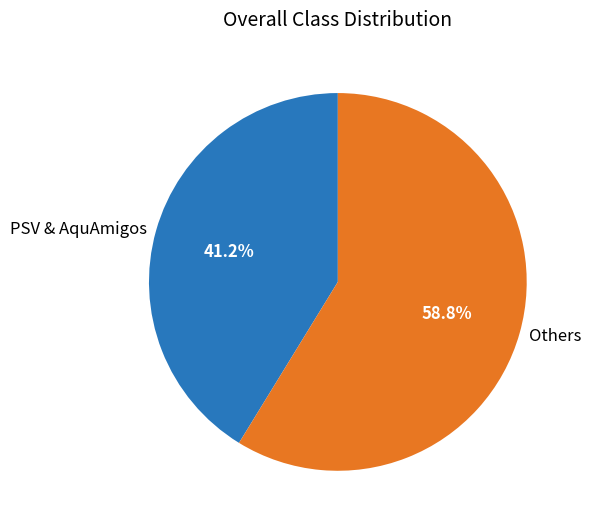

What portion of the pie excludes Others?

41.2%